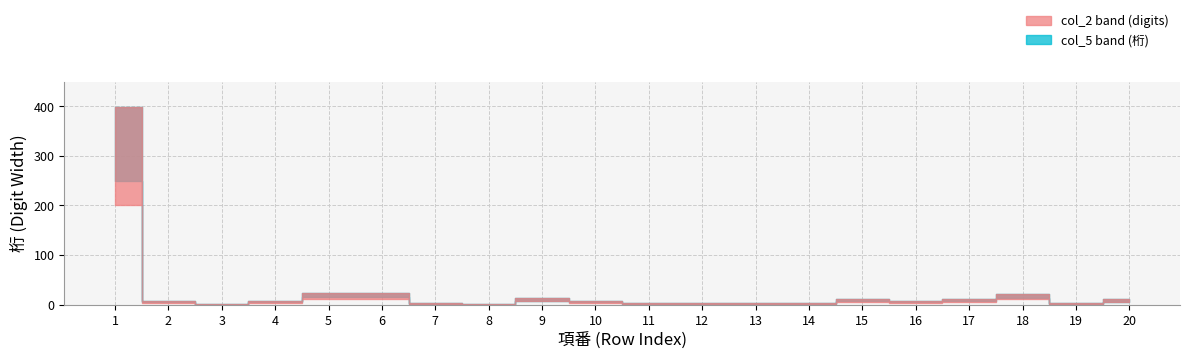

What is the difference between the col_2 (digits) values at 17 and 6?

12